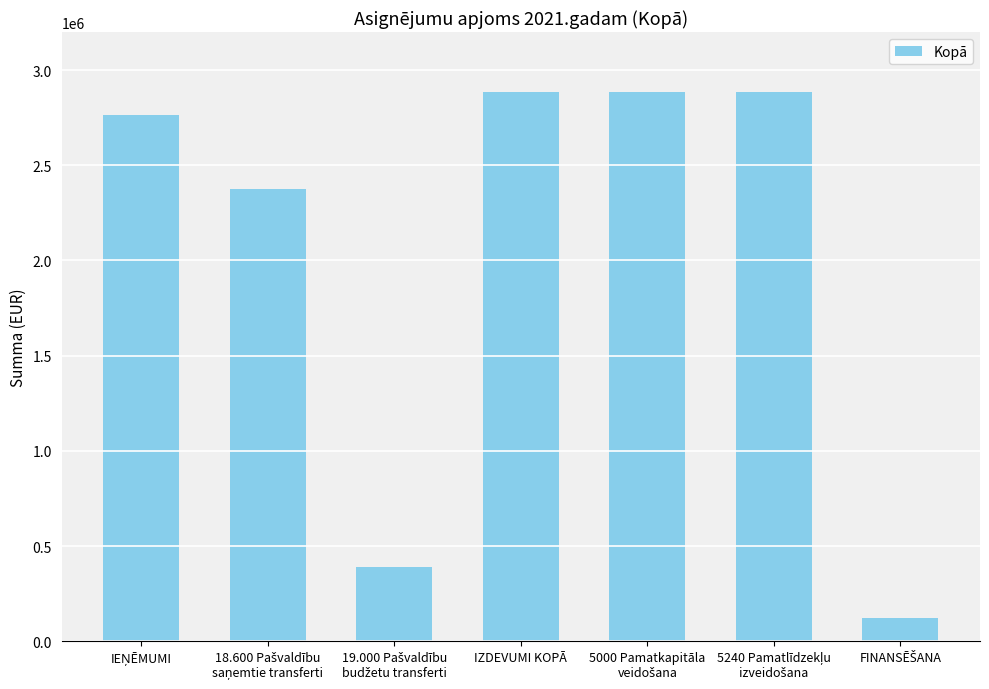

What is the value of the 2nd bar from the left?

2373109